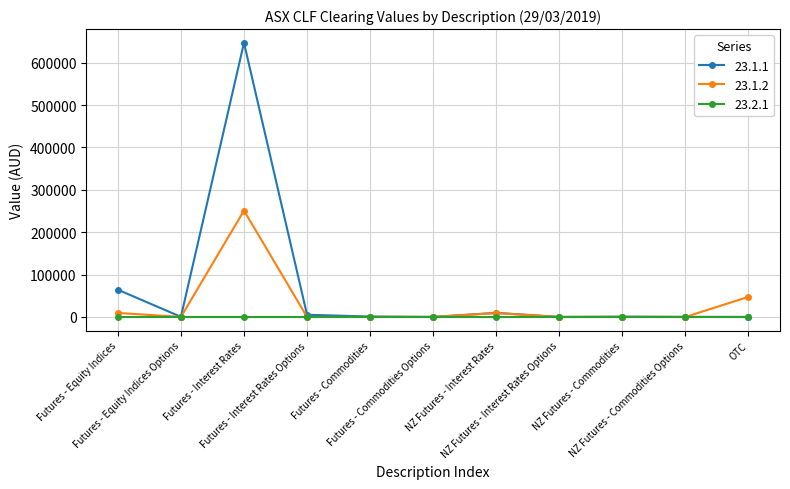

What is the spread (max minus min) of values at Futures - Commodities Options?

97.0